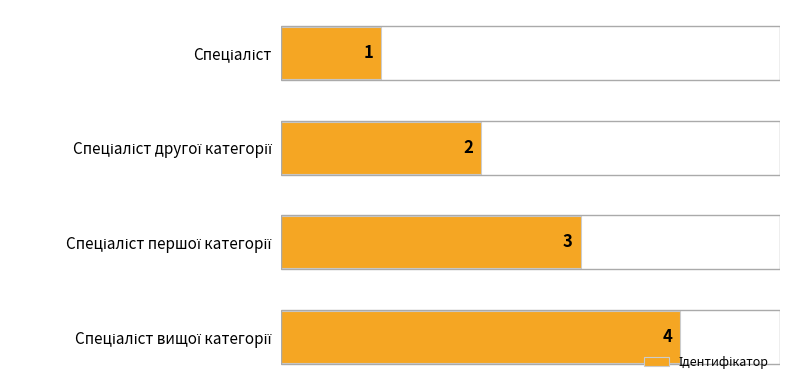

What is the maximum value shown in the chart?

4